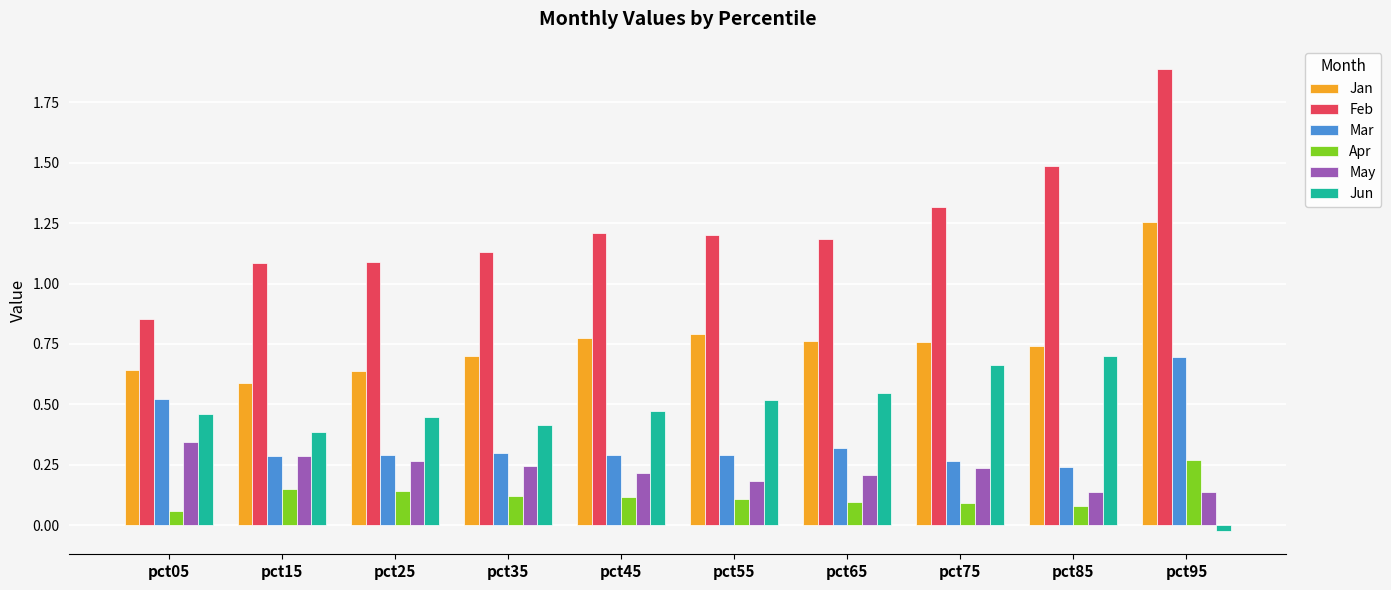

What is the average value of the Feb series?

1.2